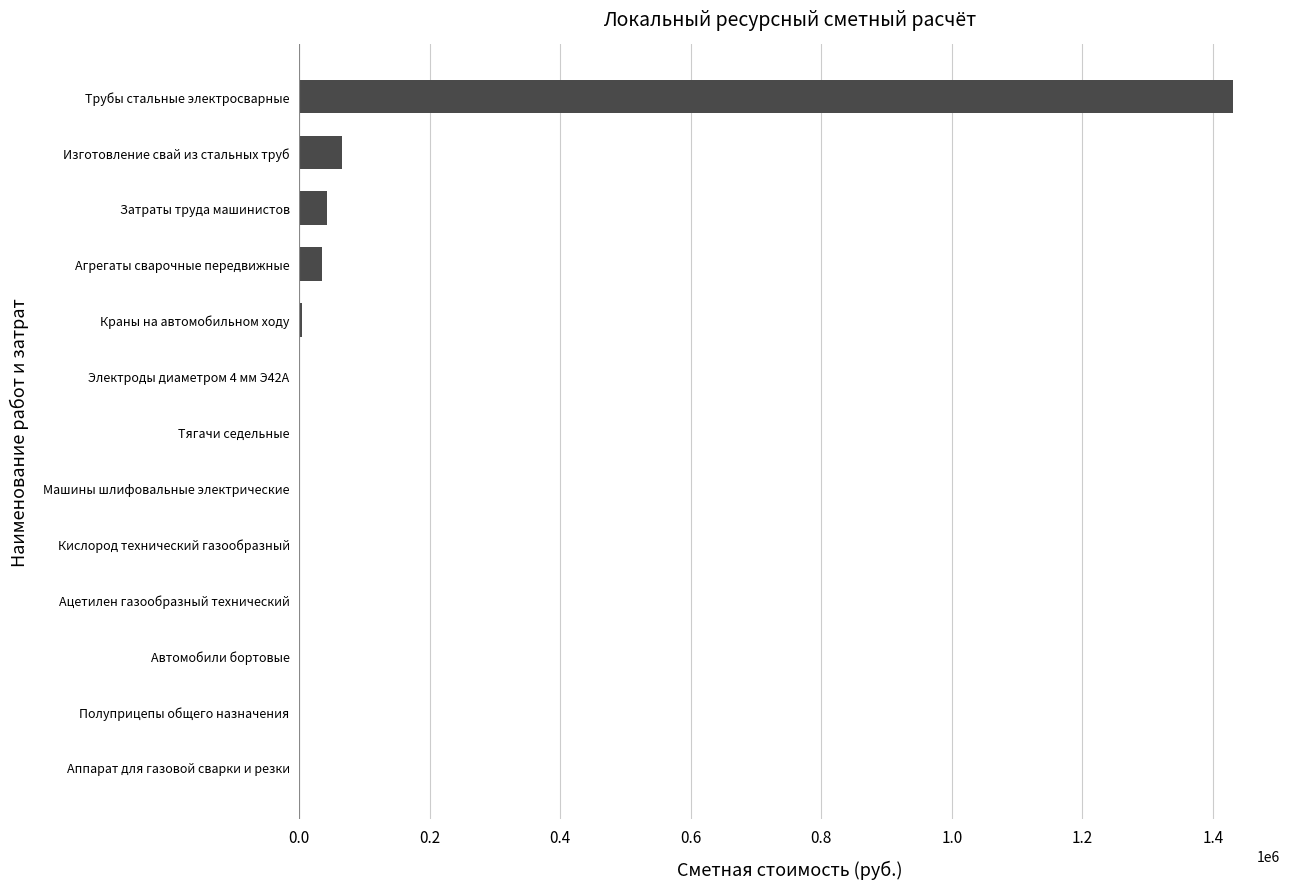

What is the sum of all values?

1583558.5